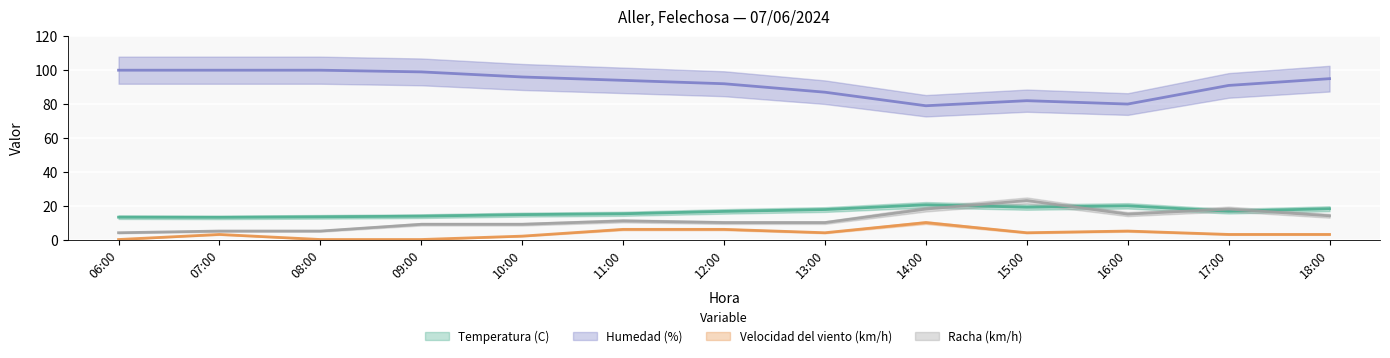

What is the label of the 1st point from the right?

18:00